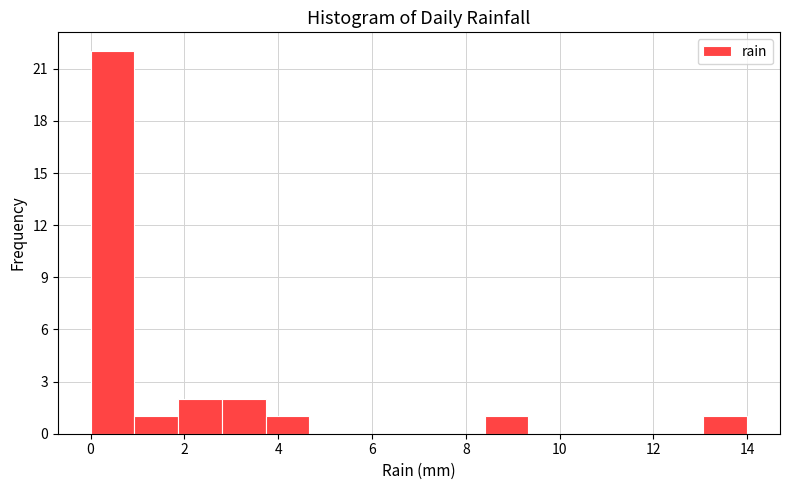

Reading left to right, transcribe this chart: for each bar, give the range it covers on the x-axis and its height. Neither the bar edges nor the heights are printed on the chart, so give them approximately, as read against the axes.

0.0 to 1.0: 22
1.0 to 1.8: 1
1.8 to 2.8: 2
2.8 to 3.8: 2
3.8 to 4.6: 1
4.6 to 5.6: 0
5.6 to 6.6: 0
6.6 to 7.4: 0
7.4 to 8.4: 0
8.4 to 9.4: 1
9.4 to 10.2: 0
10.2 to 11.2: 0
11.2 to 12.2: 0
12.2 to 13.0: 0
13.0 to 14.0: 1